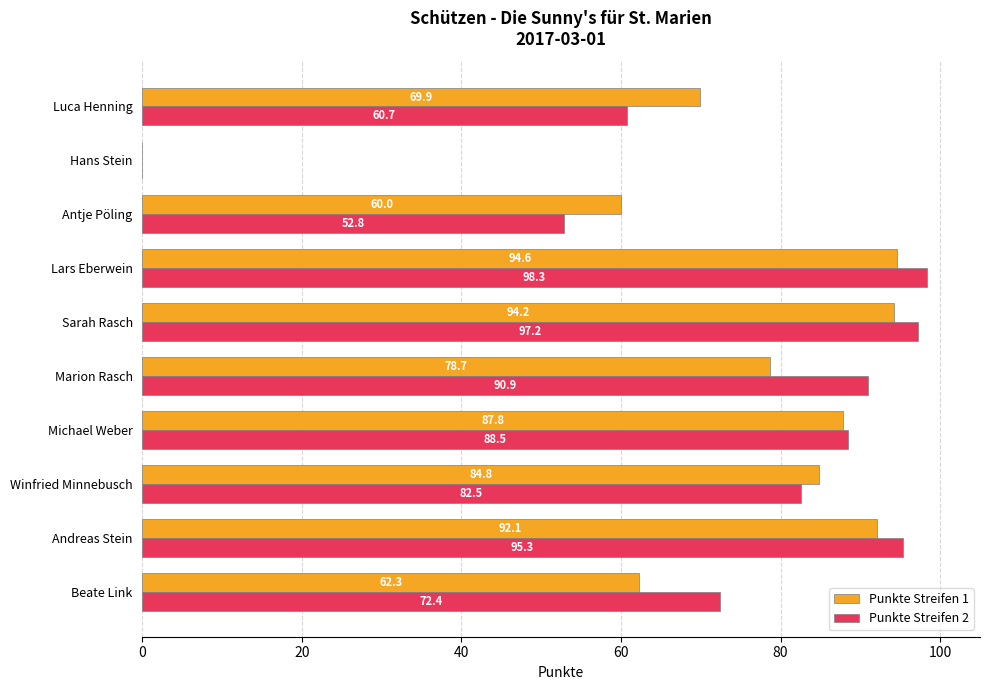

Which series has the largest range (max minus min)?

Punkte Streifen 2